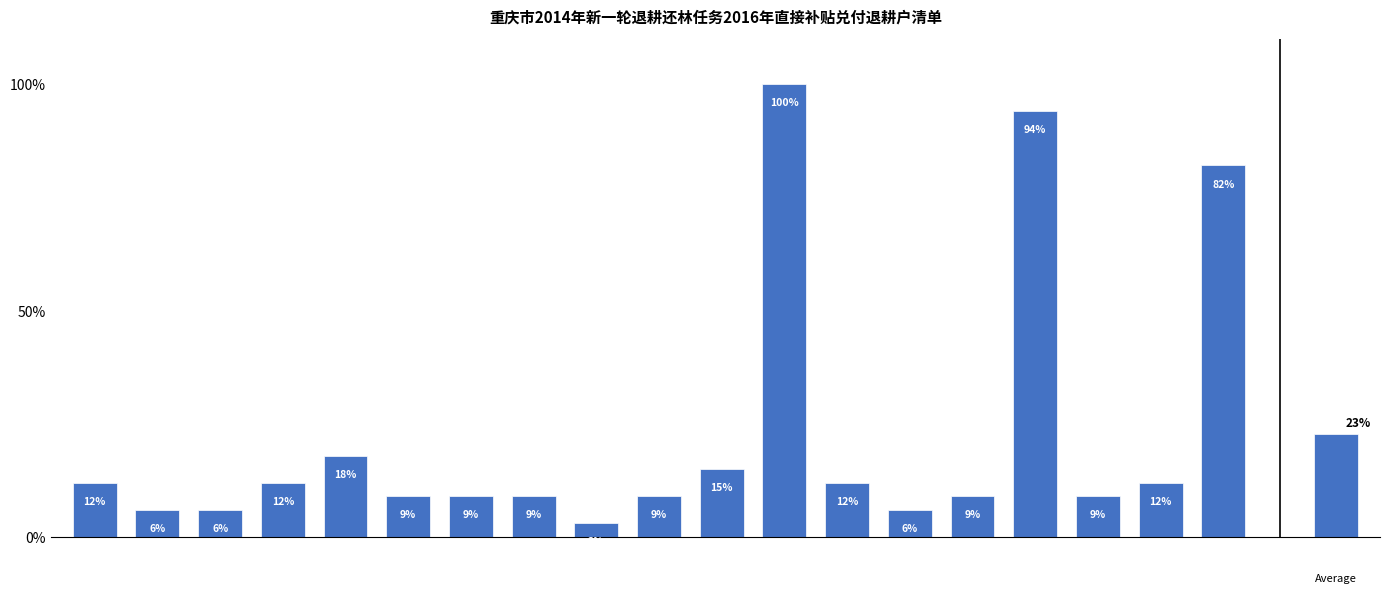

What is the difference between the maximum and minimum values?

96.9